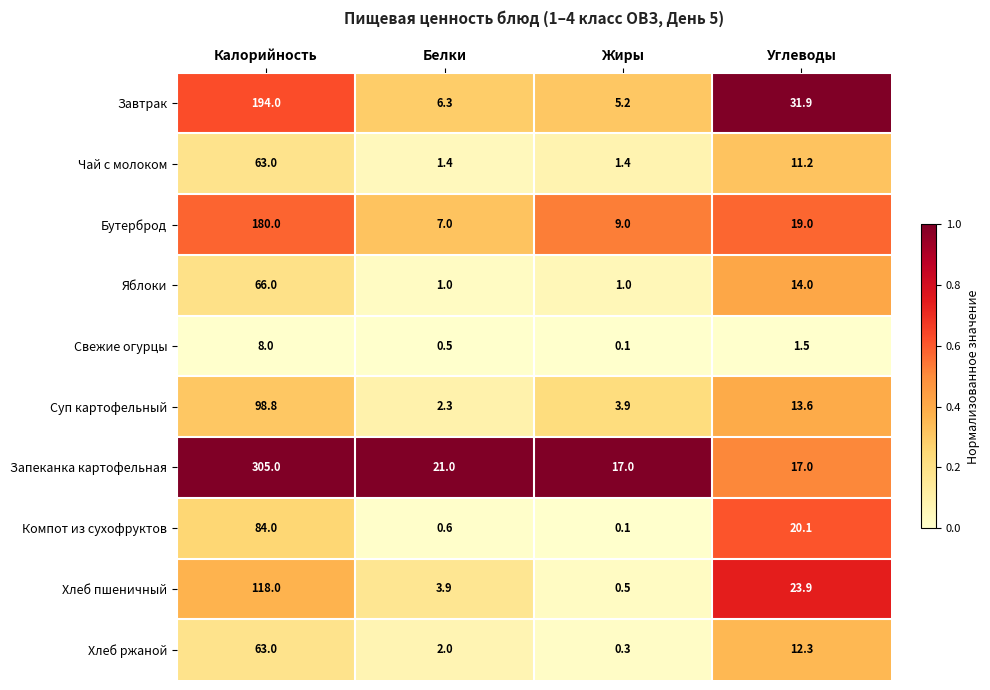

True or false: Чай с молоком has a value of 2.1 at Жиры.

False